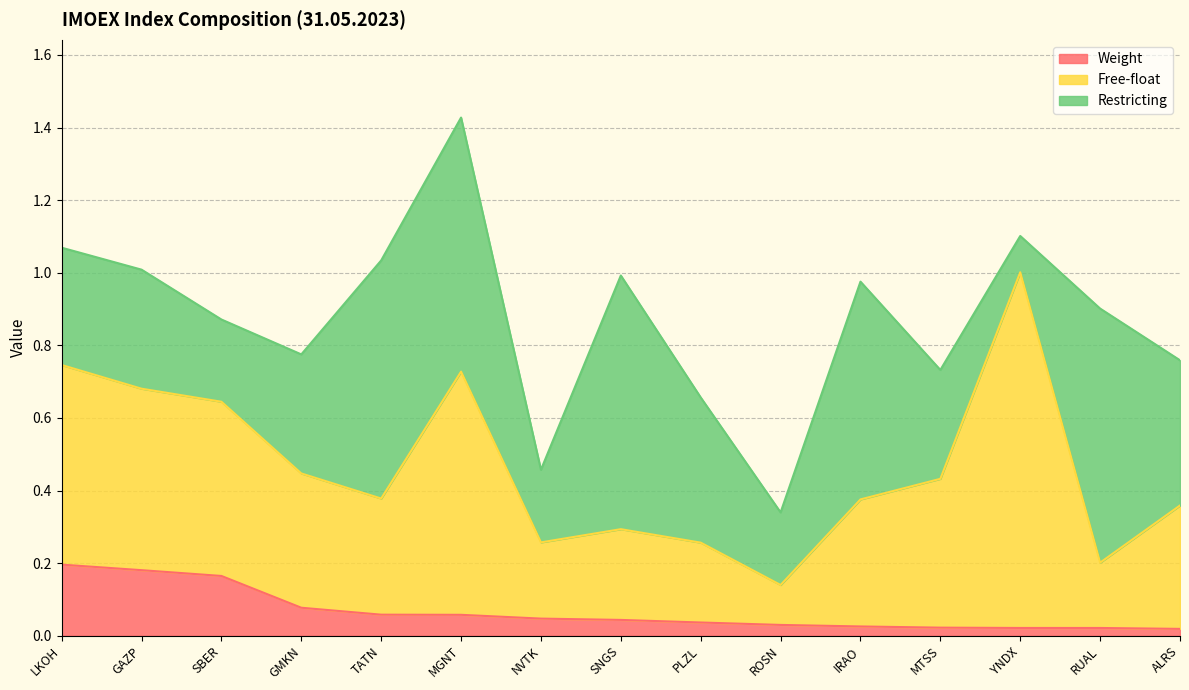

Which series ends up on top after the final intersection of Restricting and Free-float?

Restricting